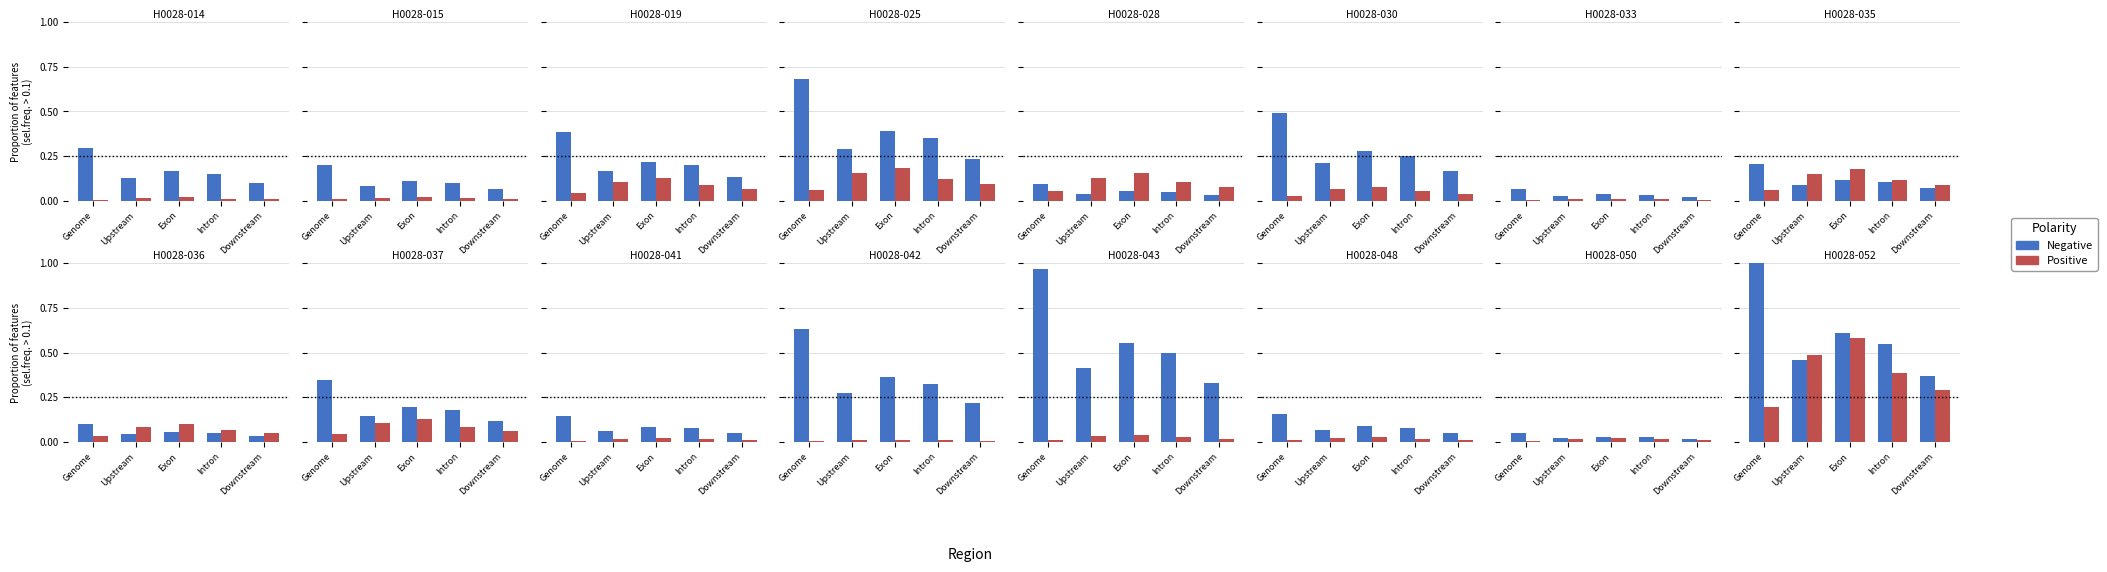

What position from the left is Upstream?

2